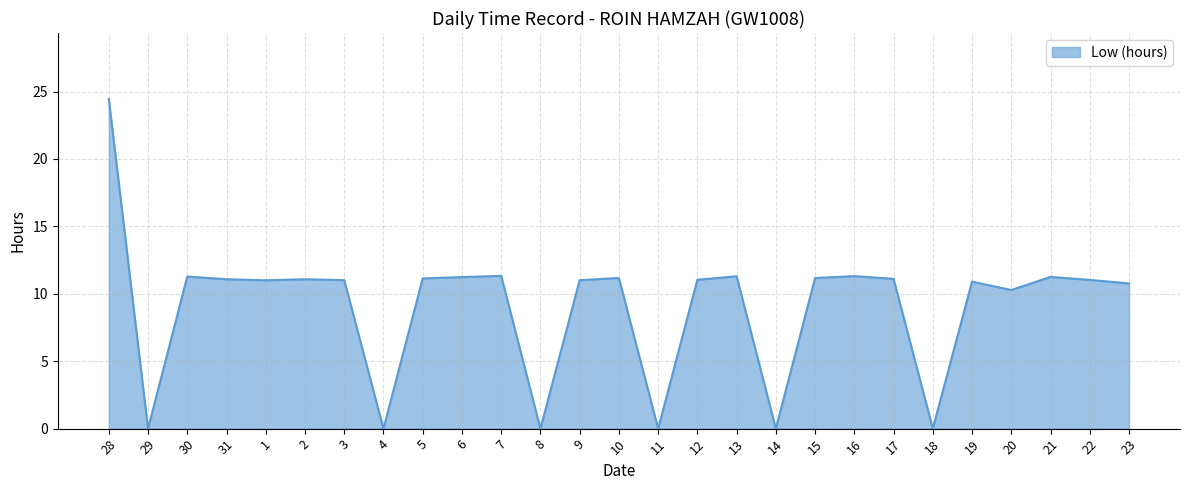

What value does the data have at 20?

10.3